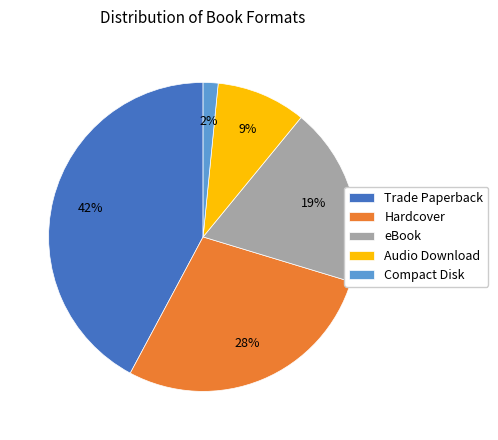

Do eBook and Hardcover together represent more than half of the pie?

No